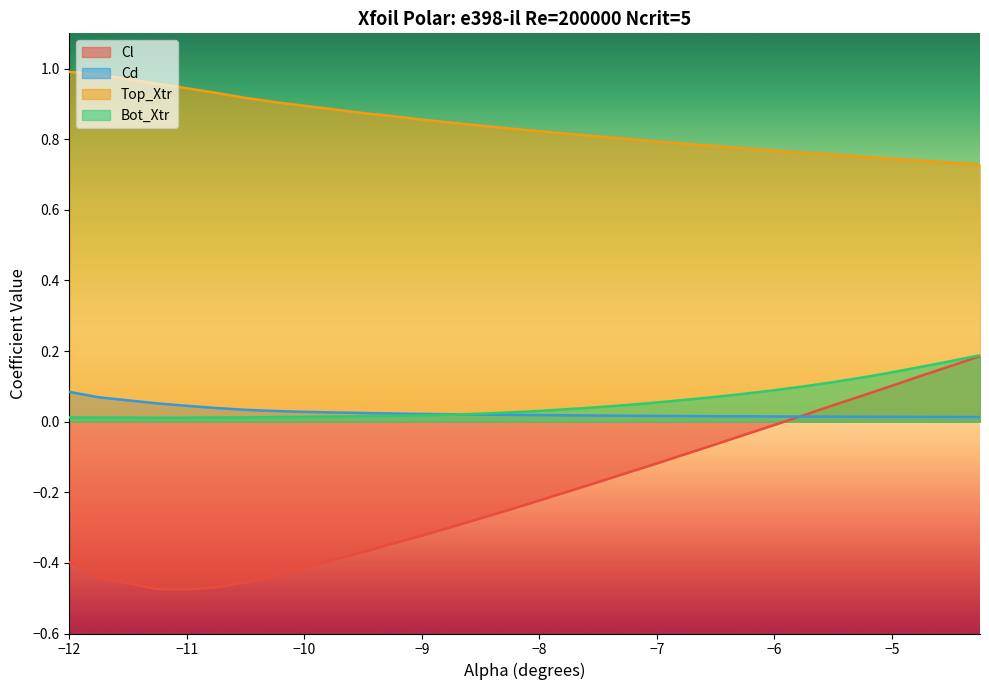

At −12, list the series in order from smallest to largest.

Cl, Bot_Xtr, Cd, Top_Xtr